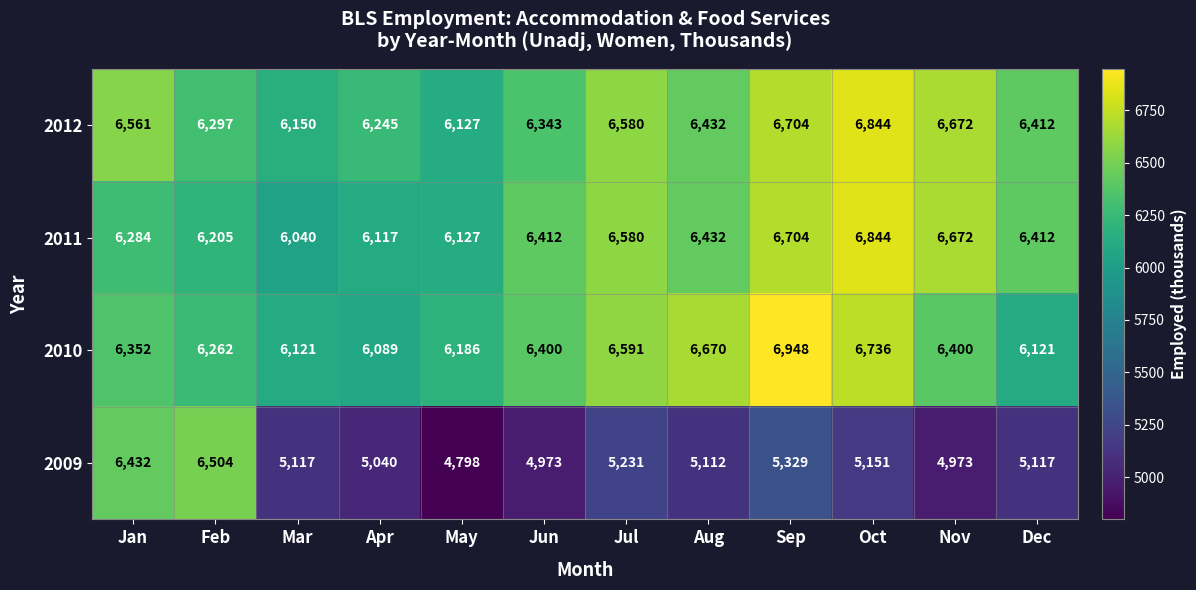

At which label does 2009 reach its minimum?

May